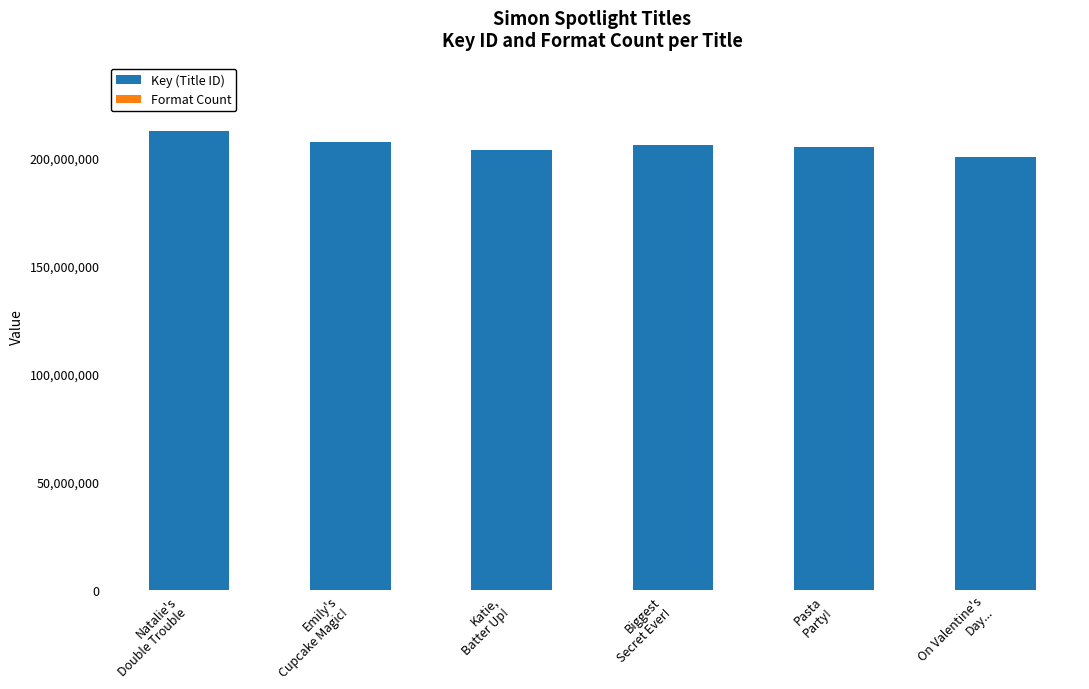

What is the sum of all Key (Title ID) values?

1232797249